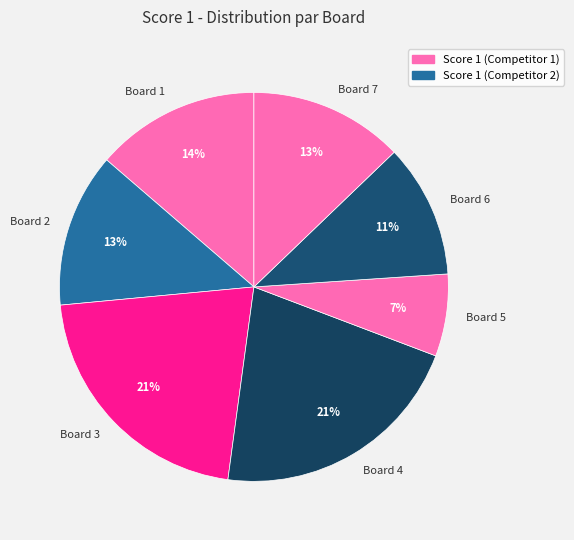

Is there any slice that represents more than half of the pie?

No